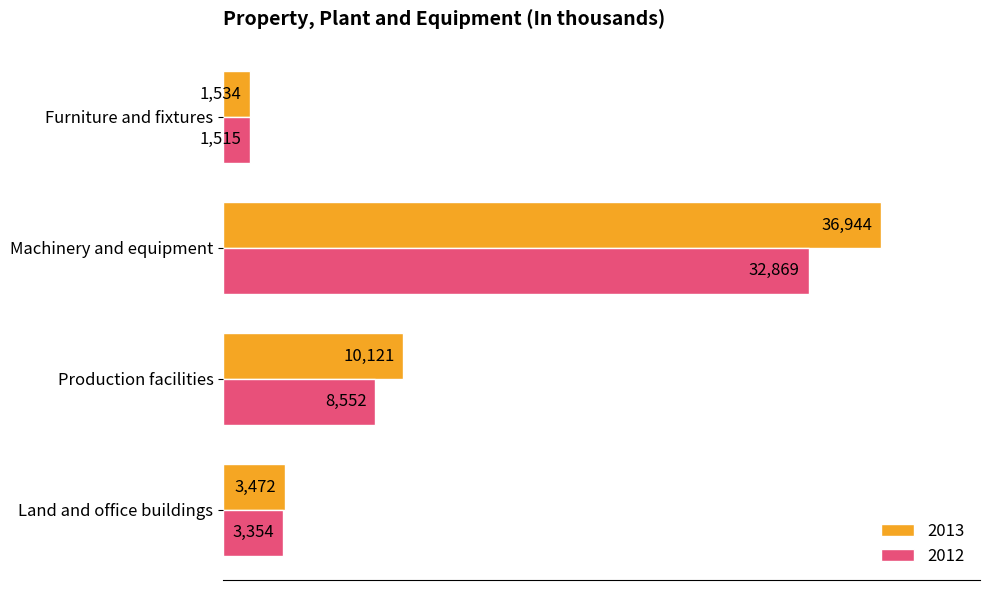

The value of 2013 at Machinery and equipment is 36944. True or false?

True